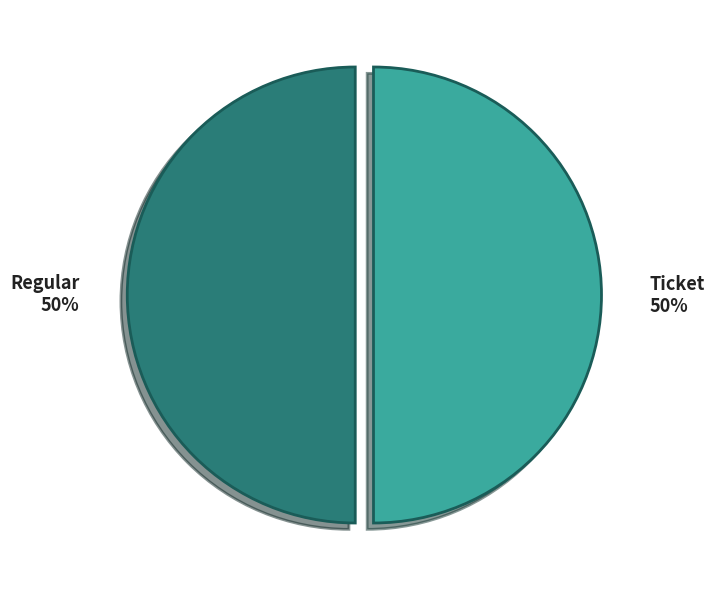

True or false: Regular accounts for 50% of the total.

True